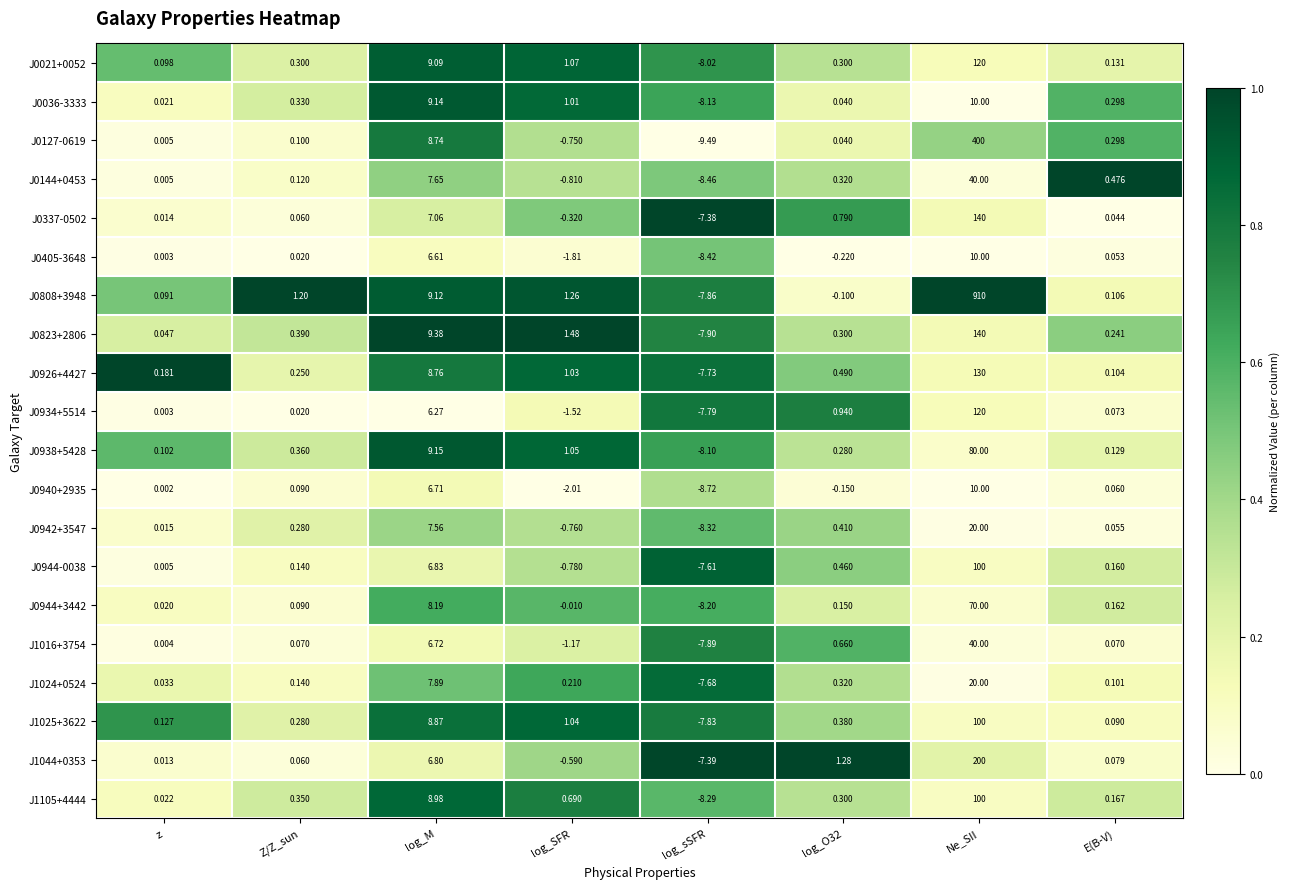

Which category has the lowest value in the J0405-3648 series?

log_sSFR